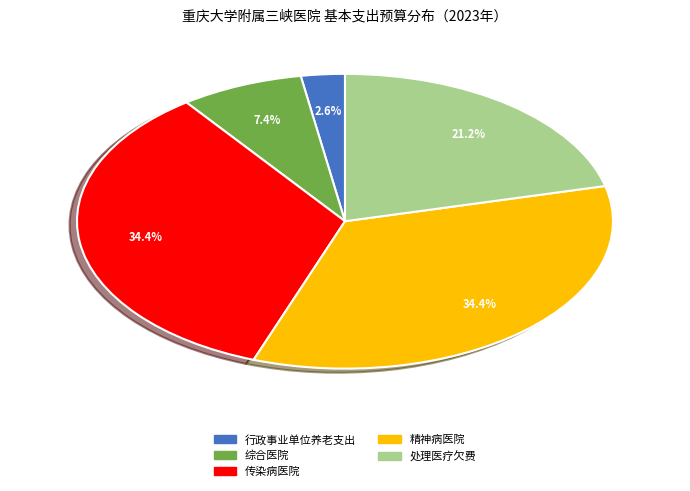

What percentage is NOT represented by 综合医院?

92.6%